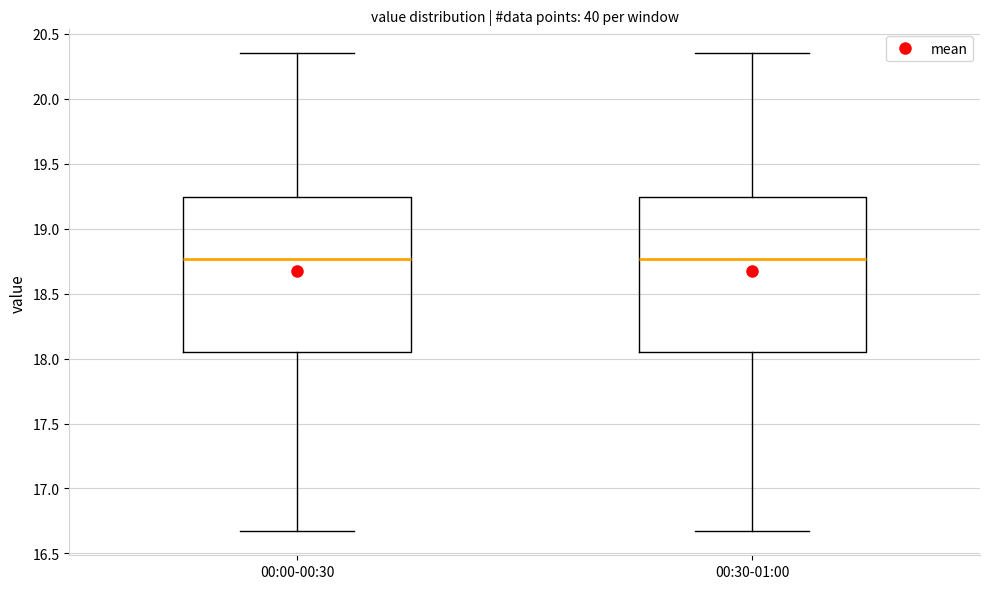

Reading left to right, read every box against the y-axis: the position of its median line, the range the box covers, and the ends of its whiskers. The values are not printed on the chart, so give them approximately, as read against the axis.

00:00-00:30: median 18.75, box 18.05 to 19.25, whiskers 16.65 to 20.35
00:30-01:00: median 18.75, box 18.05 to 19.25, whiskers 16.65 to 20.35